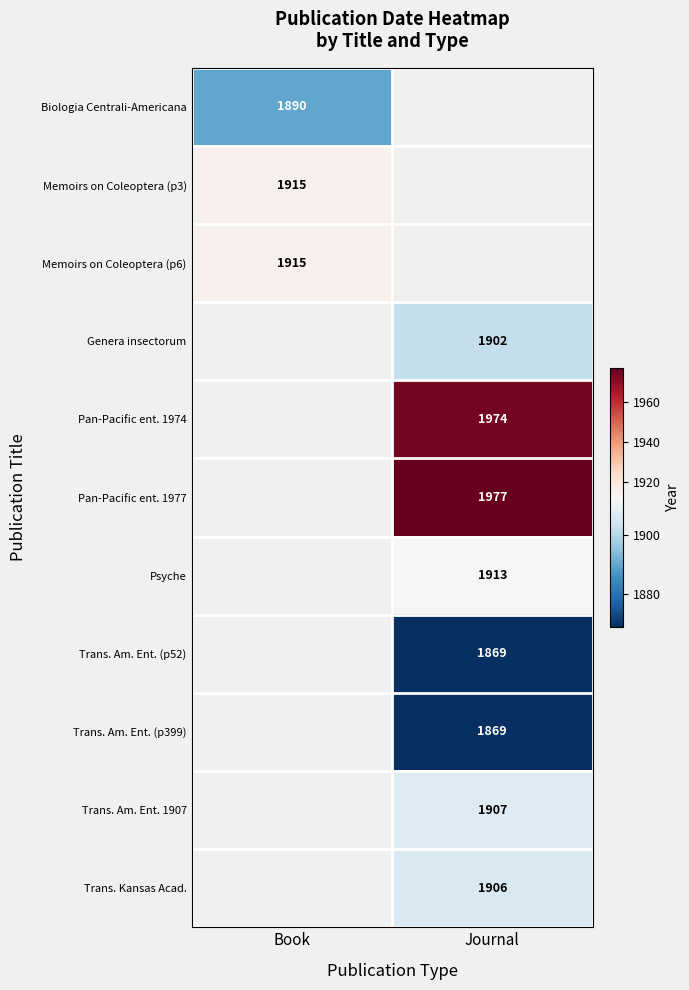

Which label corresponds to the largest value in the chart?

Journal